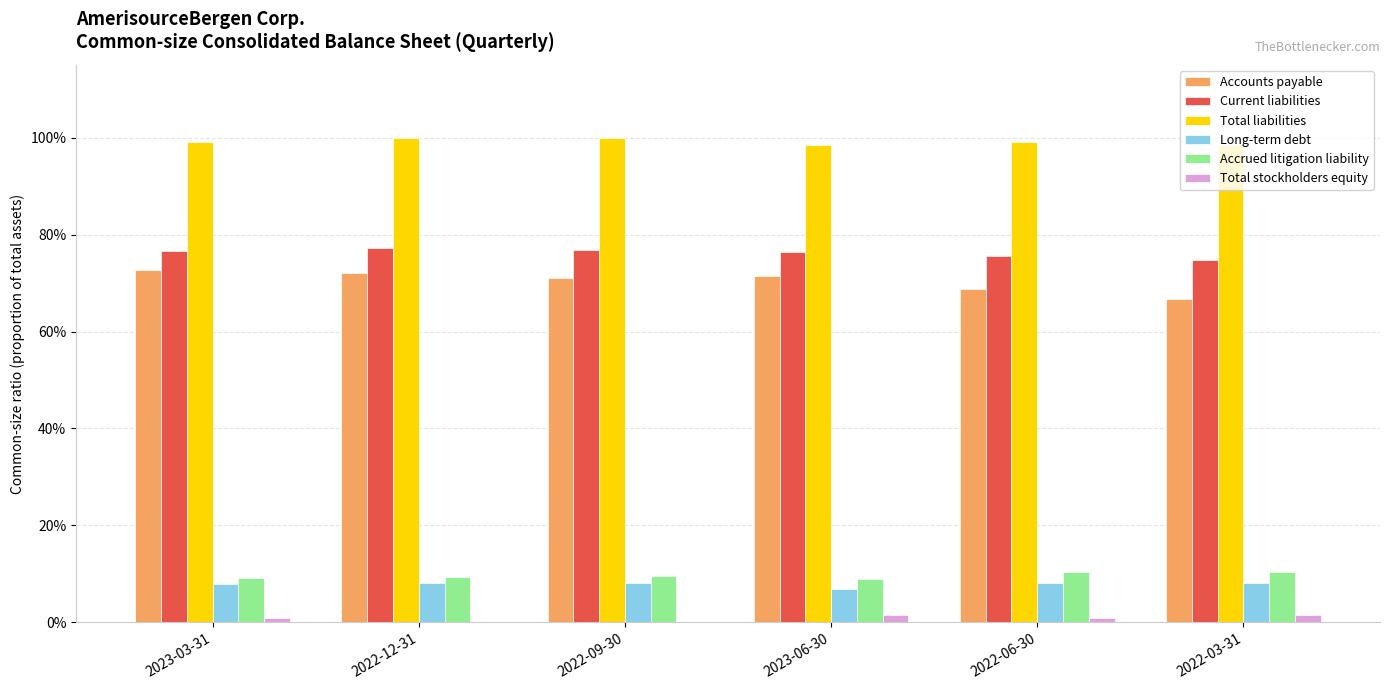

At how many categories does at least one series exceed 0?

6